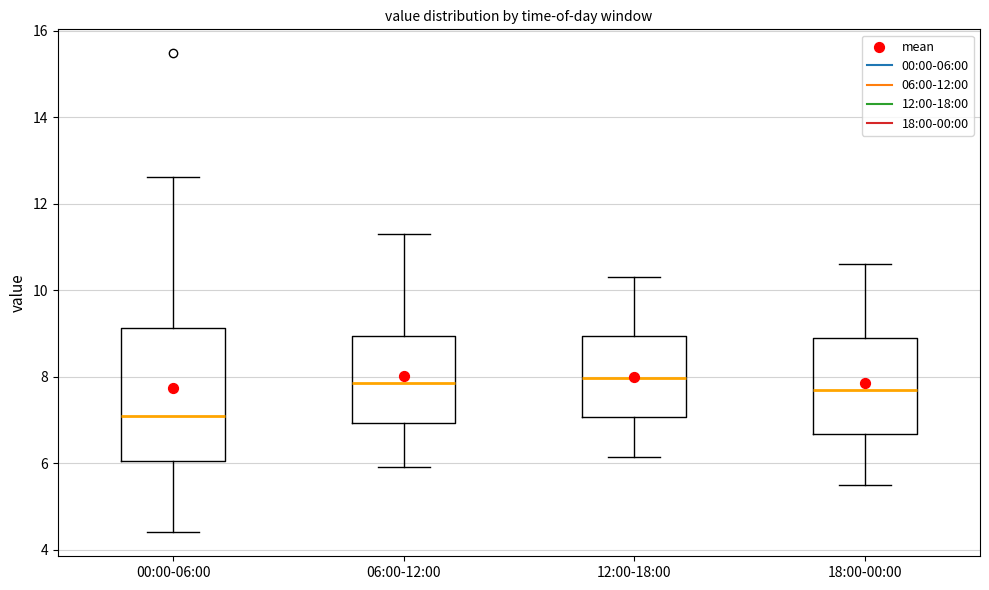

Reading left to right, transcribe this box plot: for each box, give where its median line is, the range the box spans, and where its two whiskers end, as read against the y-axis. The values are not printed on the chart, so give them approximately, as read against the axis.

00:00-06:00: median 7.0, box 6.0 to 9.2, whiskers 4.4 to 12.6
06:00-12:00: median 7.8, box 7.0 to 9.0, whiskers 6.0 to 11.4
12:00-18:00: median 8.0, box 7.0 to 9.0, whiskers 6.2 to 10.4
18:00-00:00: median 7.8, box 6.6 to 9.0, whiskers 5.6 to 10.6